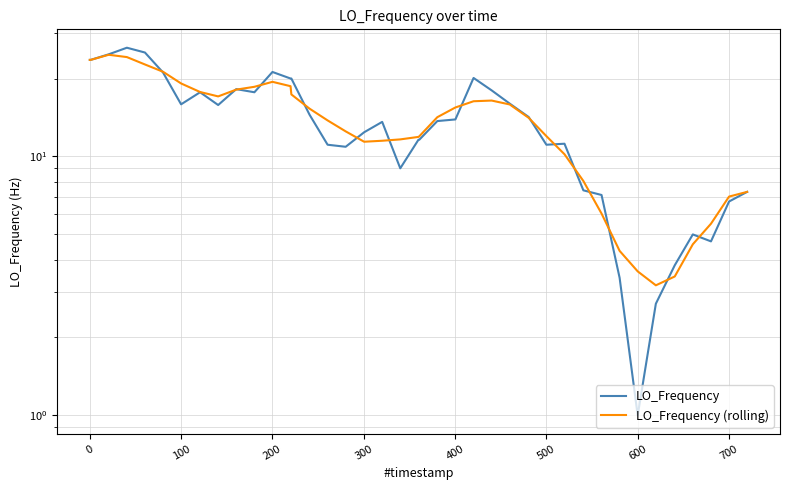

How many interior local peaks does the LO_Frequency (rolling) series have?

3